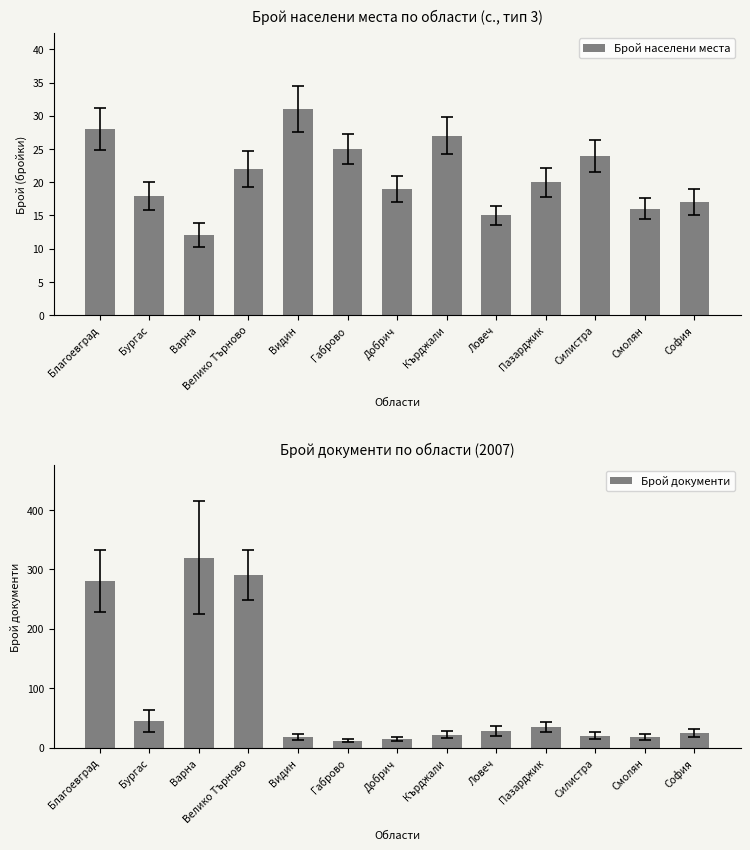

What is the sum of the Брой населени места values at Пазарджик and Габрово?

45